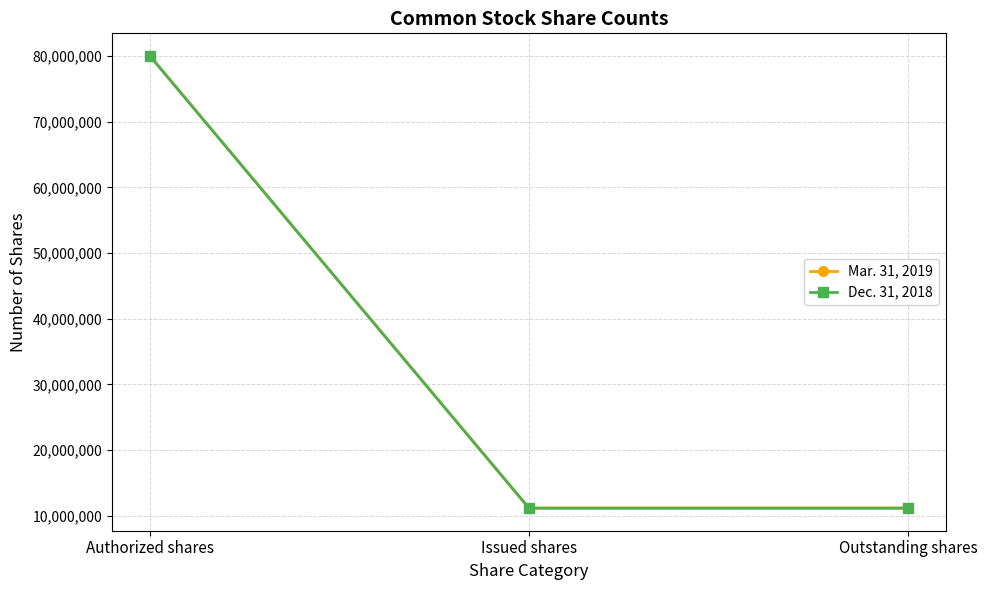

What is the value of the Dec. 31, 2018 point at the 2nd from the left?

11184482